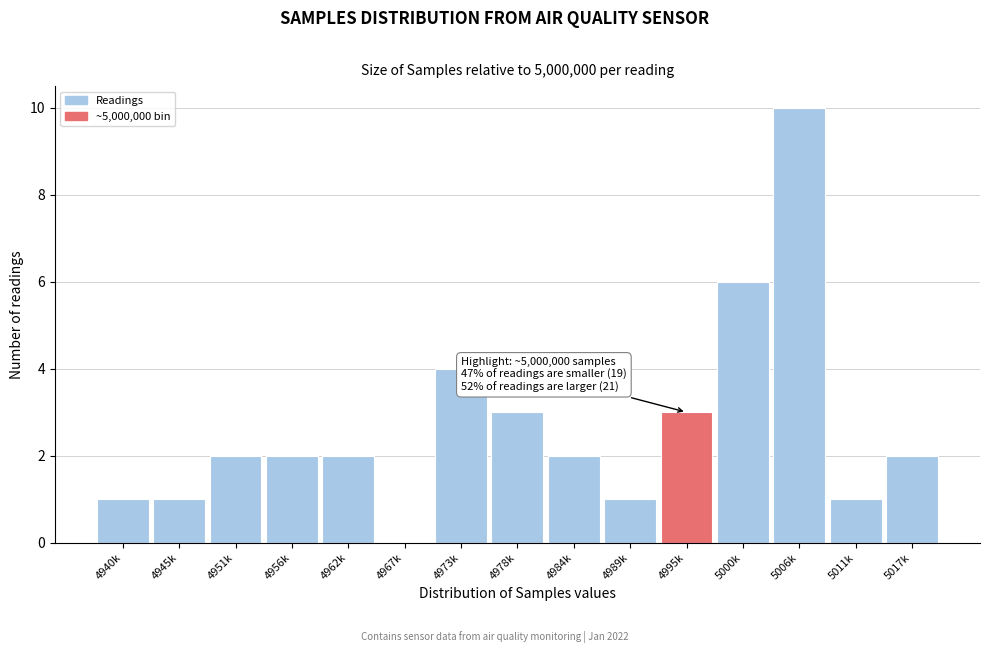

Reading left to right, what are all the values shown in this chart?

4940k=1	4945k=1	4951k=2	4956k=2	4962k=2	4967k=0	4973k=4	4978k=3	4984k=2	4989k=1	4995k=3	5000k=6	5006k=10	5011k=1	5017k=2